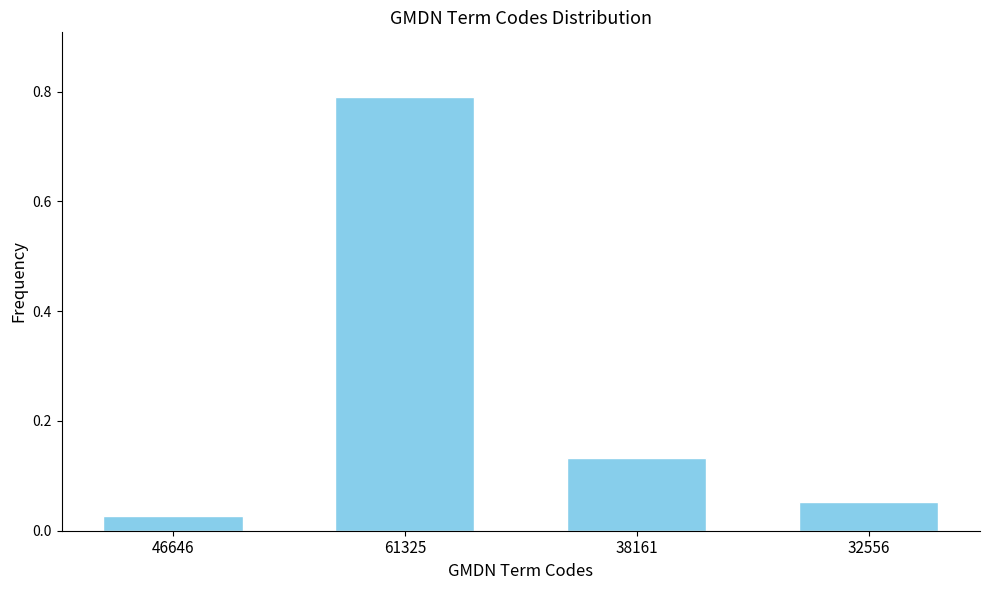

At which label is the value closest to 0?

46646